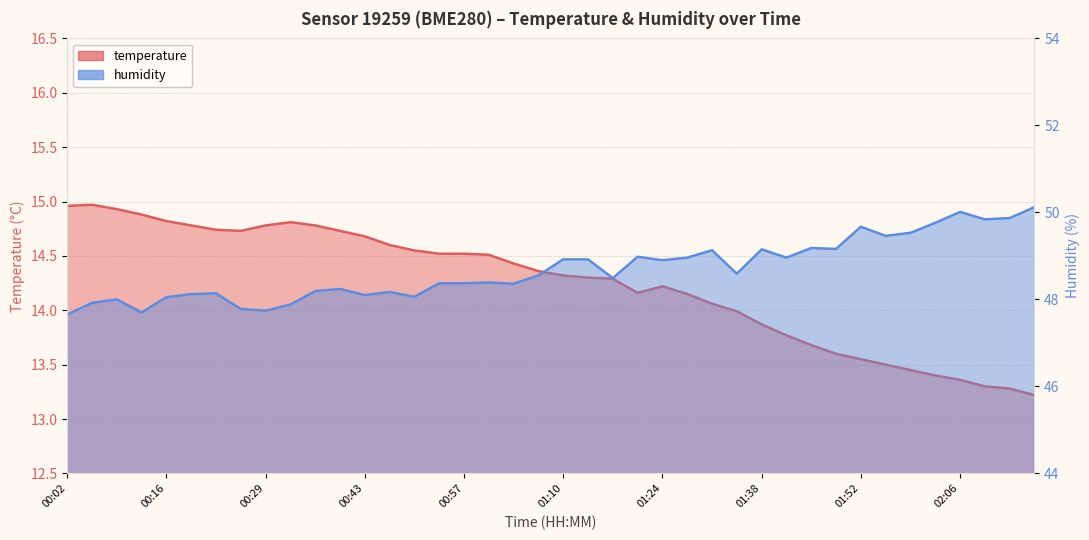

Where is the first local minimum for humidity?

00:12